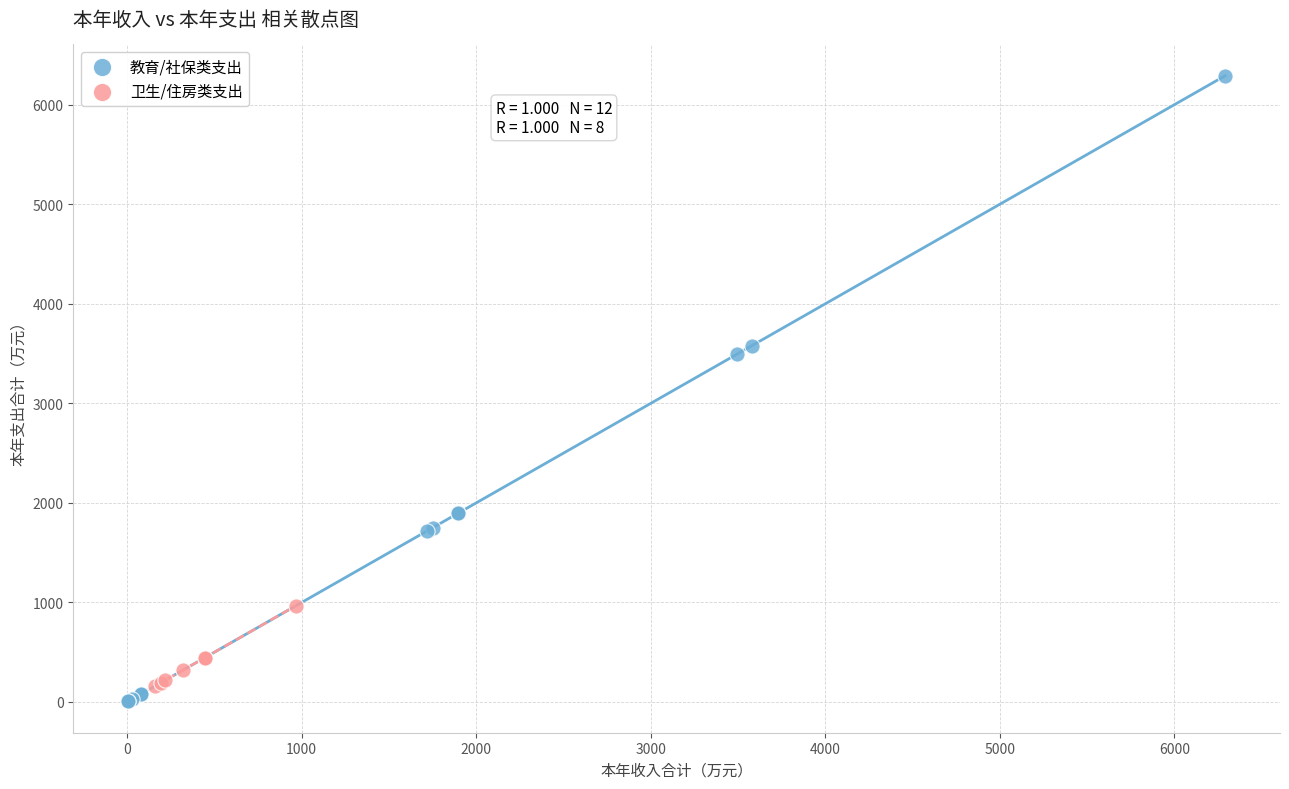

Which series reaches the maximum Y coordinate?

教育/社保类支出